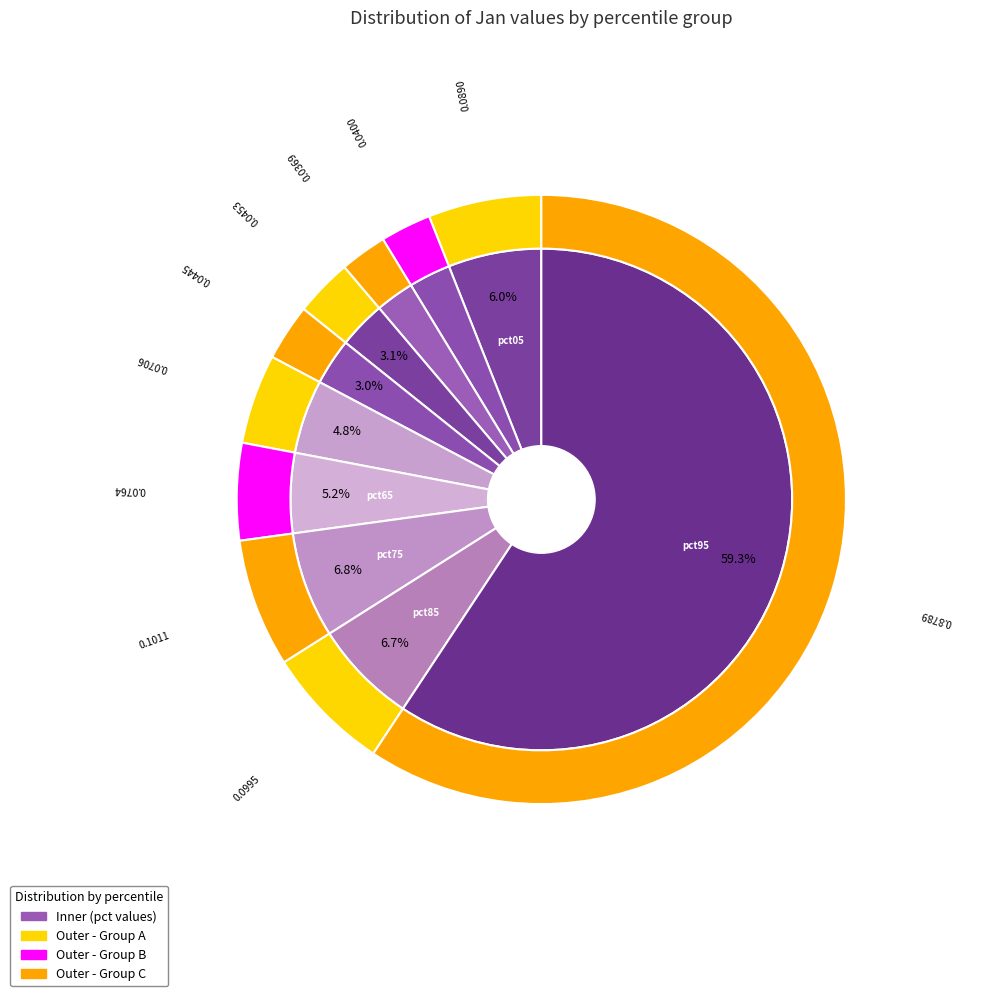

What percentage is NOT represented by pct05?

94.0%